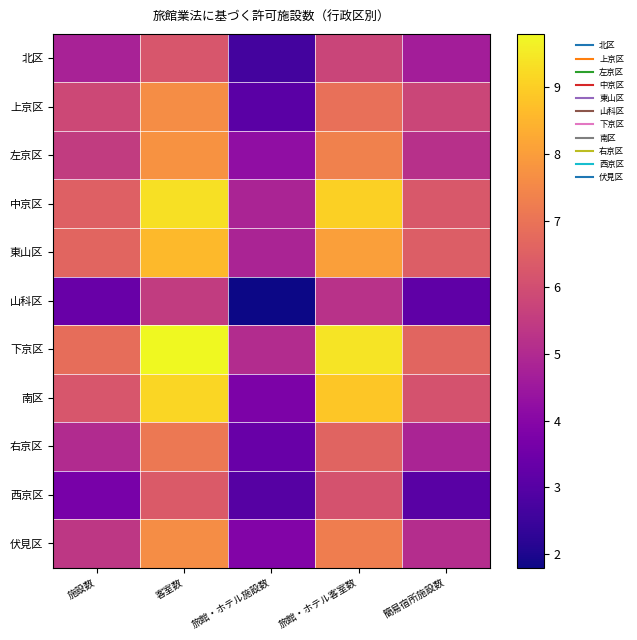

Reading left to right, what are all the values shown in this chart?

北区: 施設数=4.8	客室数=6.2	旅館・ホテル施設数=2.6	旅館・ホテル客室数=5.7	簡易宿所施設数=4.7
上京区: 施設数=5.9	客室数=7.6	旅館・ホテル施設数=3.1	旅館・ホテル客室数=6.9	簡易宿所施設数=5.8
左京区: 施設数=5.5	客室数=7.7	旅館・ホテル施設数=4.2	旅館・ホテル客室数=7.3	簡易宿所施設数=5.2
中京区: 施設数=6.5	客室数=9.4	旅館・ホテル施設数=4.8	旅館・ホテル客室数=9.0	簡易宿所施設数=6.3
東山区: 施設数=6.6	客室数=8.6	旅館・ホテル施設数=4.9	旅館・ホテル客室数=8.0	簡易宿所施設数=6.5
山科区: 施設数=3.4	客室数=5.5	旅館・ホテル施設数=1.8	旅館・ホテル客室数=5.2	簡易宿所施設数=3.2
下京区: 施設数=6.8	客室数=9.8	旅館・ホテル施設数=5.1	旅館・ホテル客室数=9.4	簡易宿所施設数=6.6
南区: 施設数=6.2	客室数=9.2	旅館・ホテル施設数=3.8	旅館・ホテル客室数=8.8	簡易宿所施設数=6.1
右京区: 施設数=5.0	客室数=7.1	旅館・ホテル施設数=3.4	旅館・ホテル客室数=6.6	簡易宿所施設数=4.8
西京区: 施設数=3.7	客室数=6.3	旅館・ホテル施設数=3.0	旅館・ホテル客室数=6.1	簡易宿所施設数=3.0
伏見区: 施設数=5.4	客室数=7.6	旅館・ホテル施設数=3.9	旅館・ホテル客室数=7.3	簡易宿所施設数=5.1